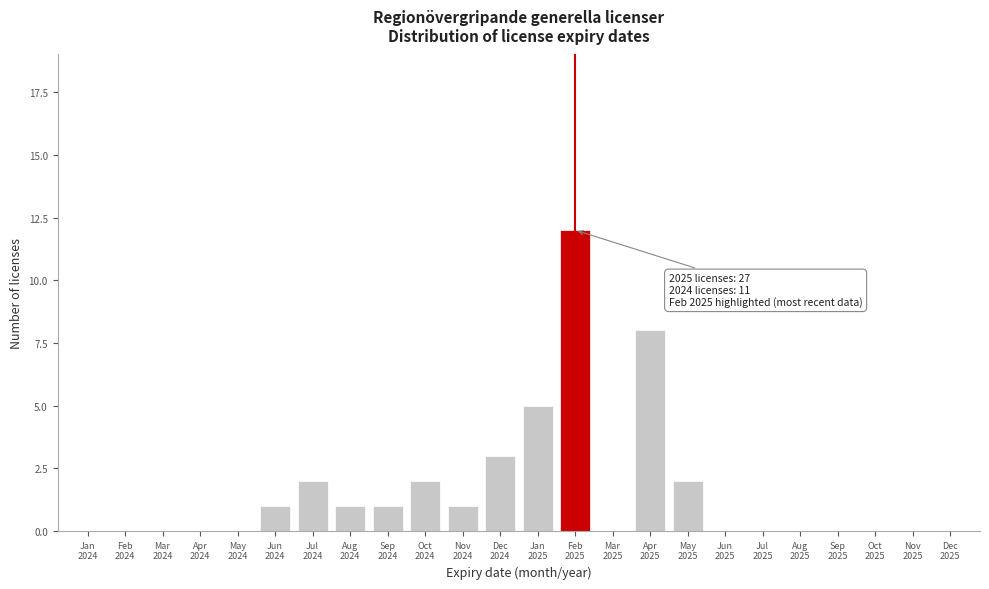

What is the maximum value shown in the chart?

12